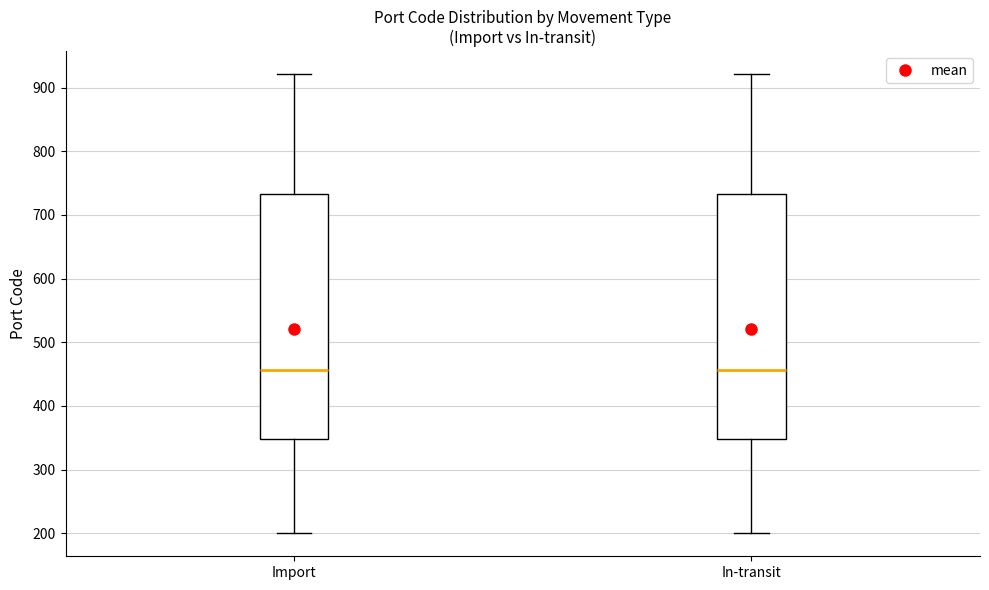

Reading left to right, transcribe this box plot: for each box, give where its median line is, the range the box spans, and where its two whiskers end, as read against the y-axis. The values are not printed on the chart, so give them approximately, as read against the axis.

Import: median 460, box 350 to 730, whiskers 200 to 920
In-transit: median 460, box 350 to 730, whiskers 200 to 920